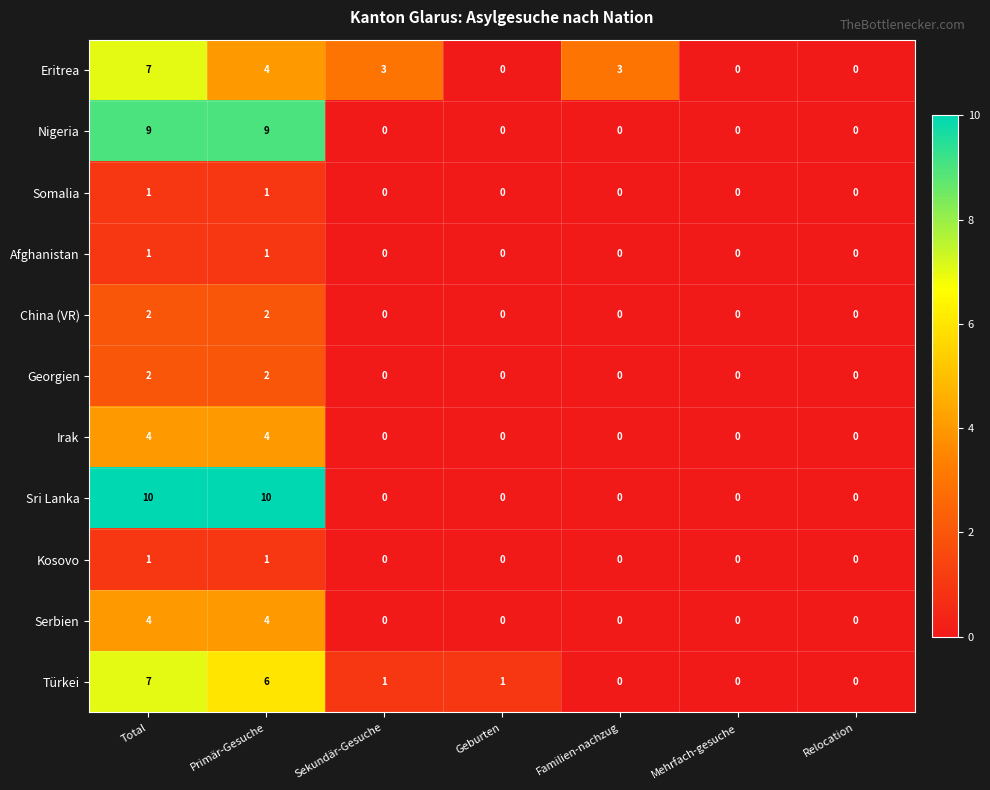

What is the greatest value displayed?

10